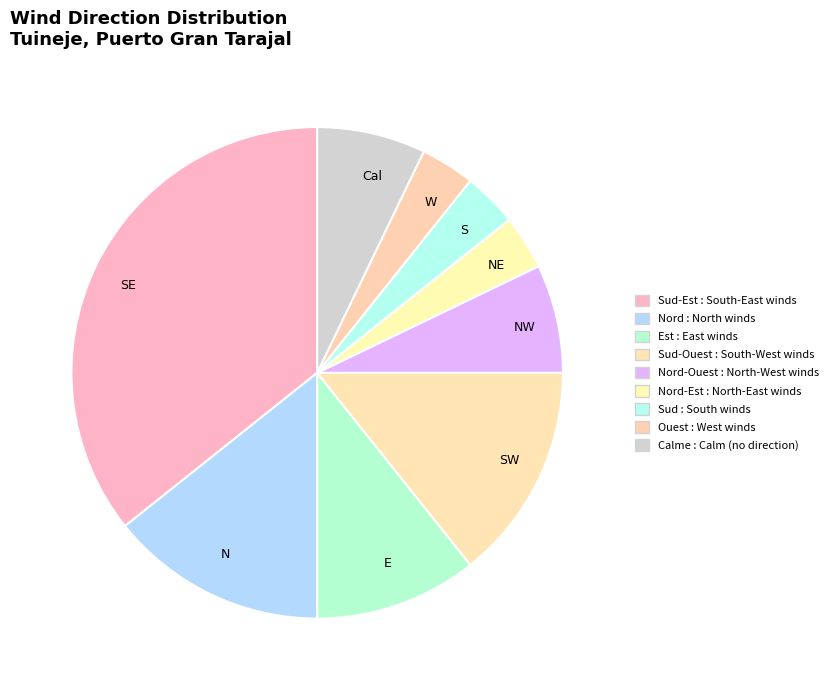

How many segments does this pie chart have?

9